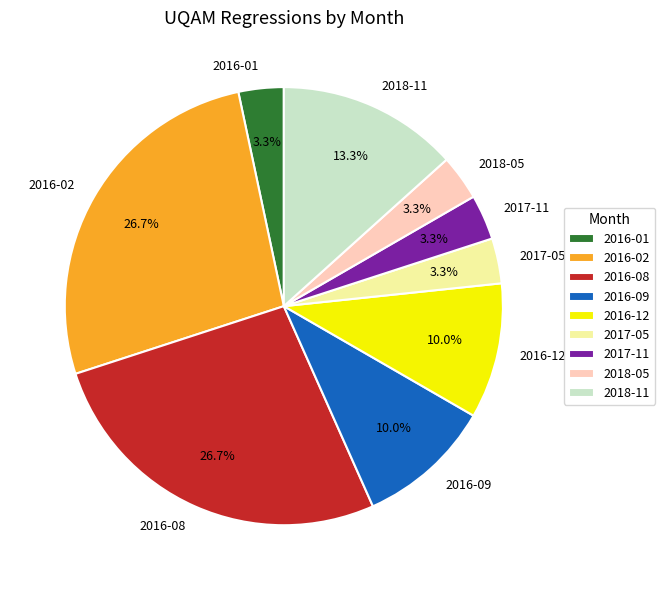

Which has a higher value, 2018-11 or 2018-05?

2018-11